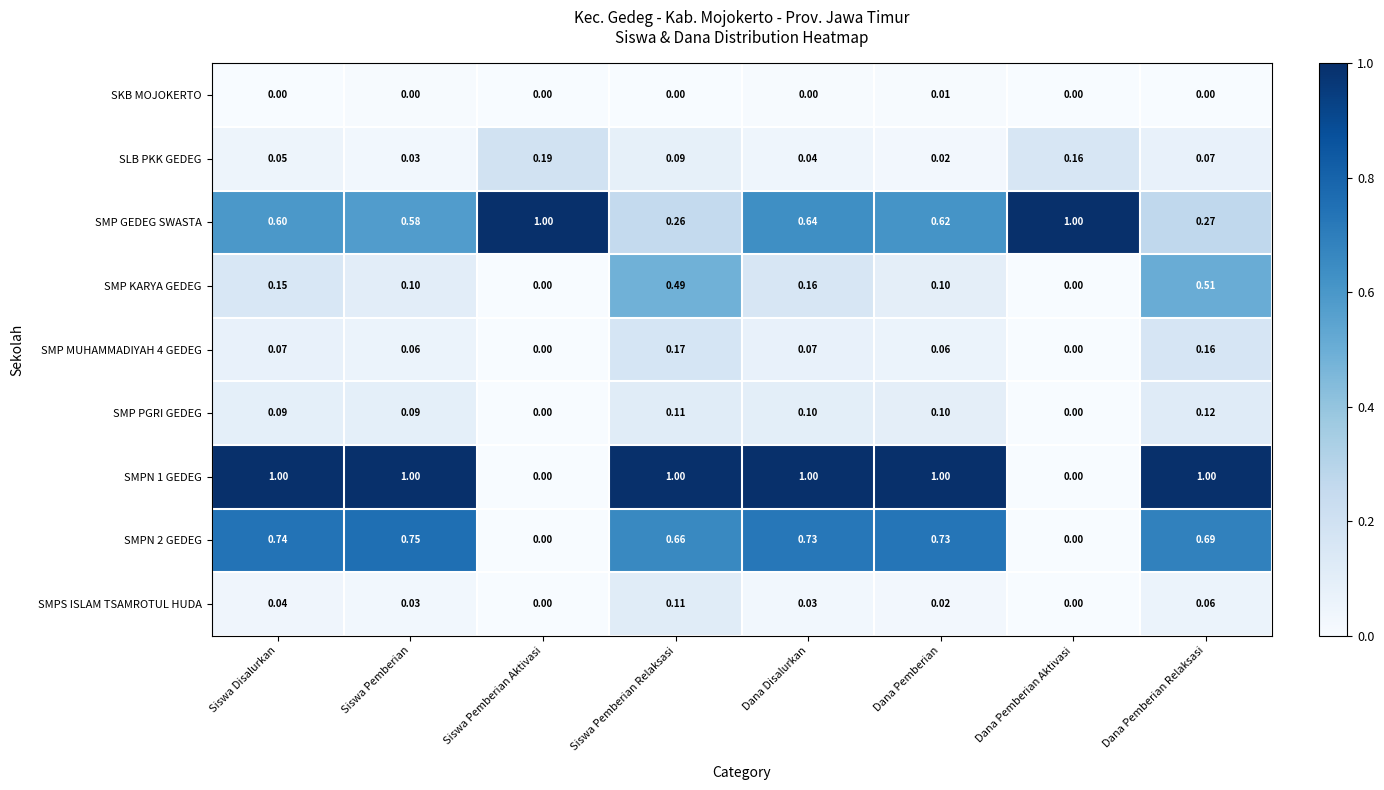

At which category is the sum across all series the highest?

Siswa Pemberian Relaksasi